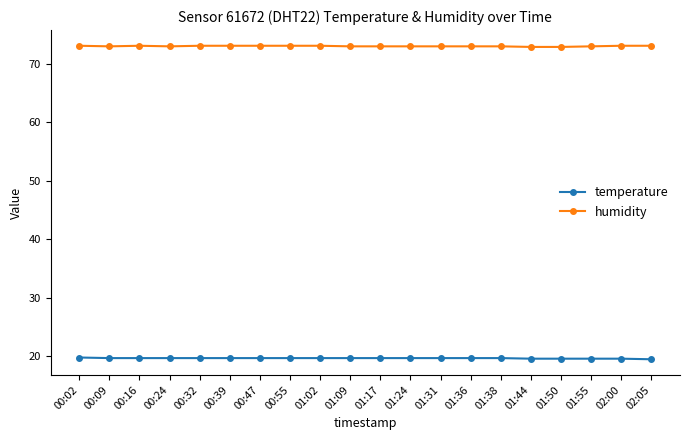

How many categories are shown in the chart?

20